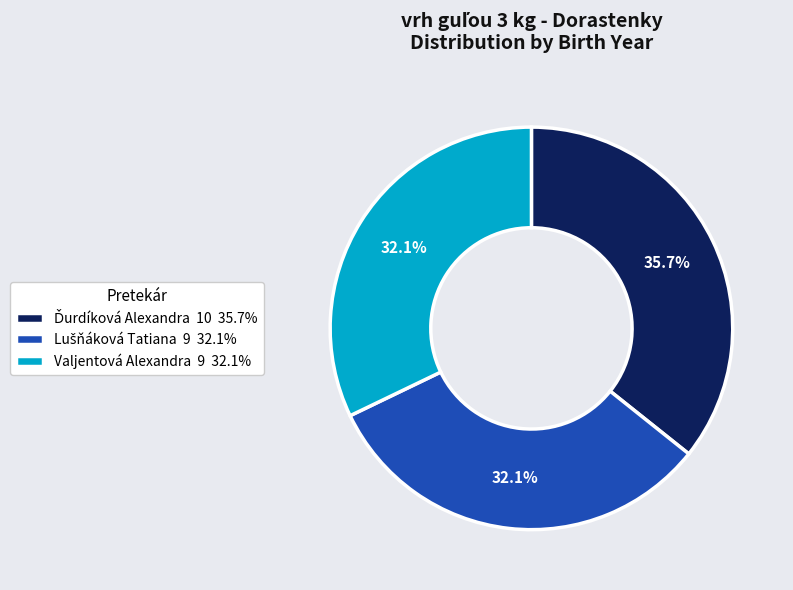

Does any single category account for the majority?

No